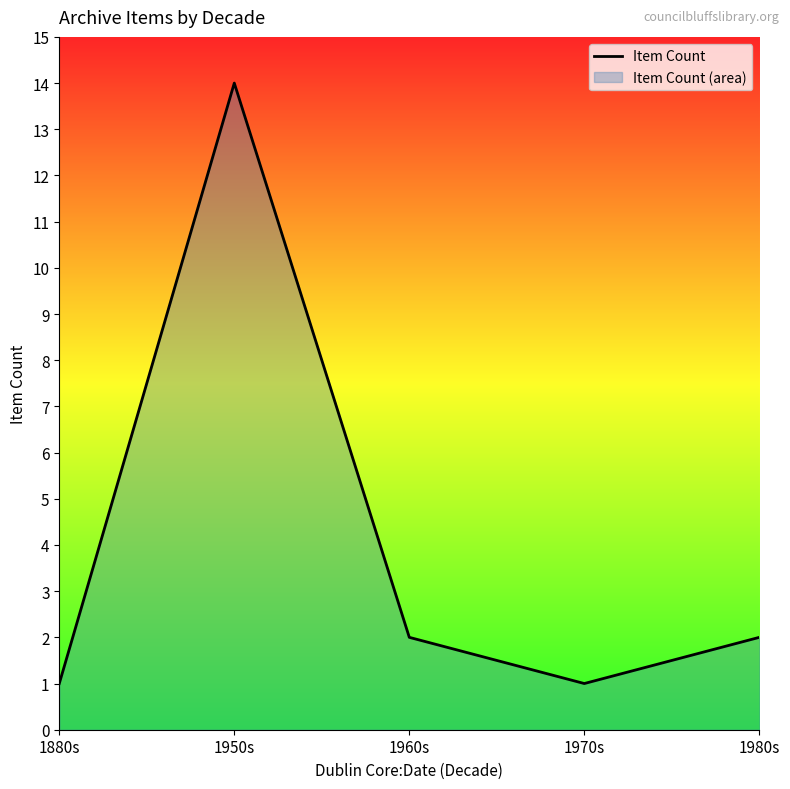

What is the smallest value displayed?

1